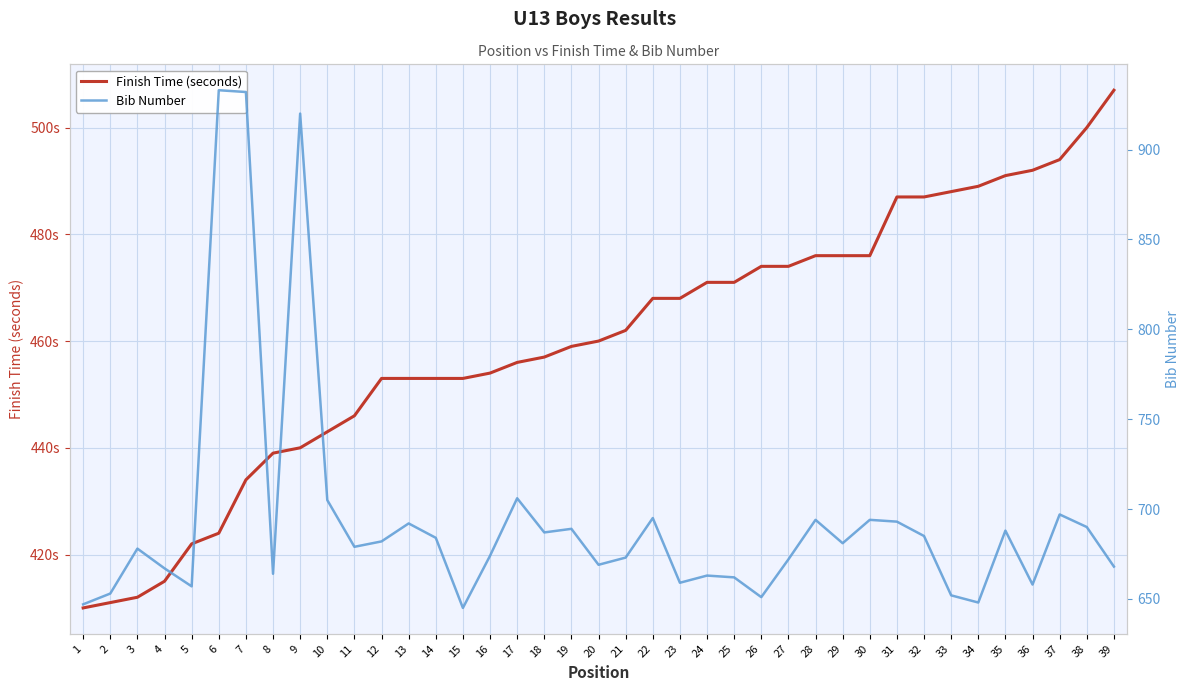

What is the value of the Bib Number point at the 14th from the left?

684